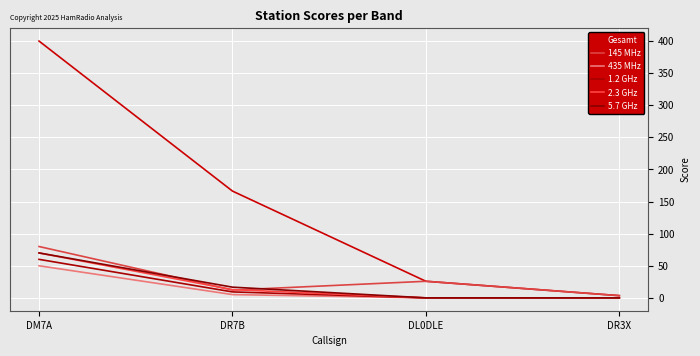

Does the chart display data point markers on the line(s)?

No